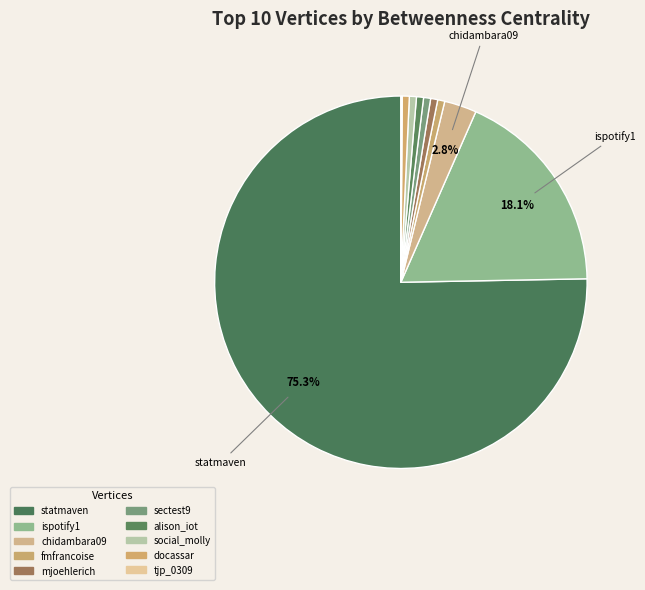

Does statmaven represent more than half of the total?

Yes